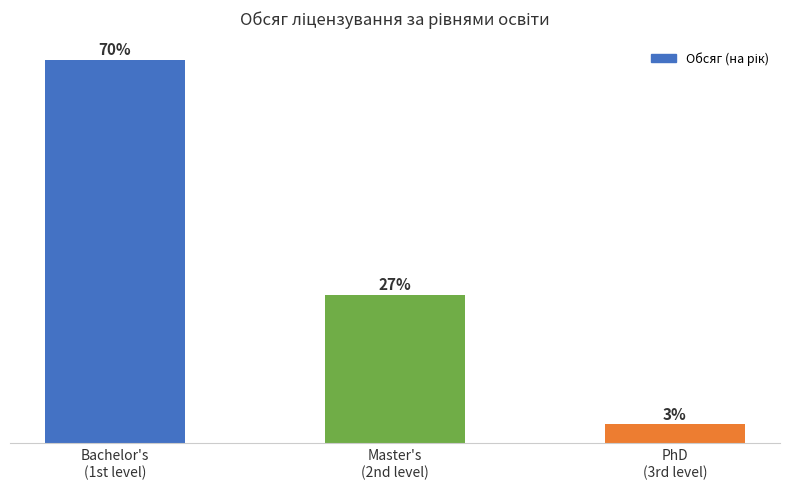

What position from the right is Bachelor's
(1st level)?

3